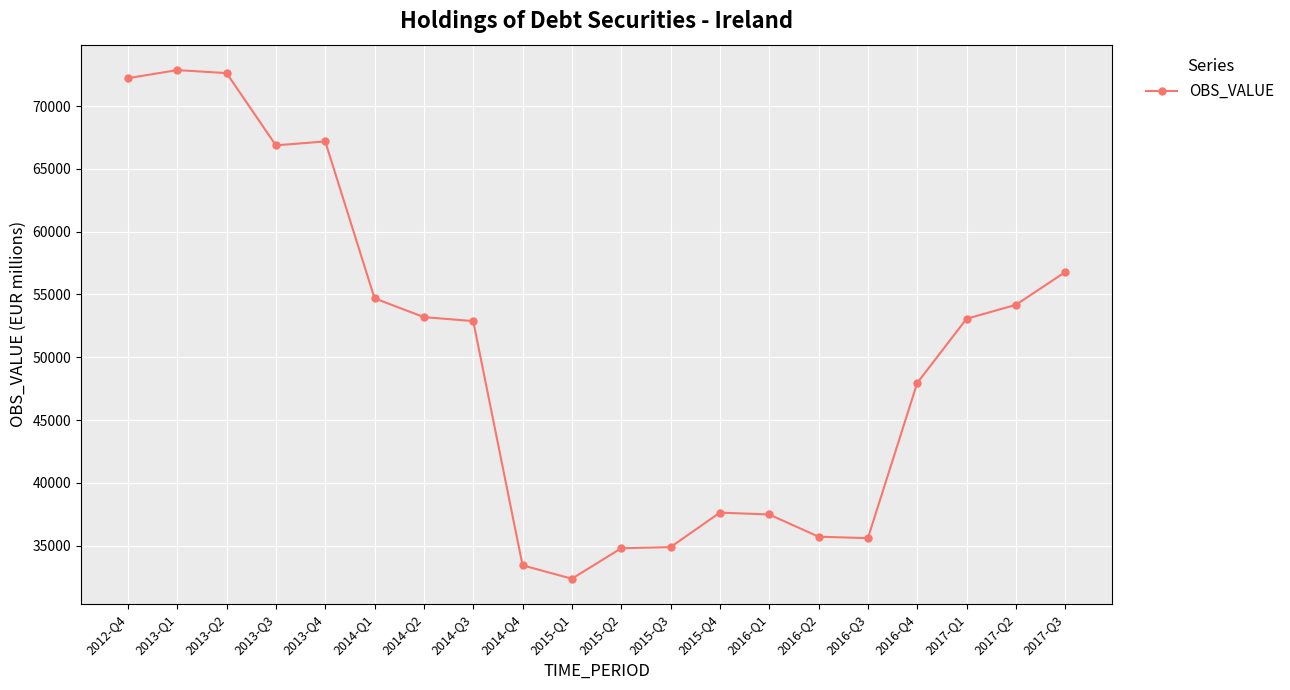

What is the label of the 7th point from the right?

2016-Q1